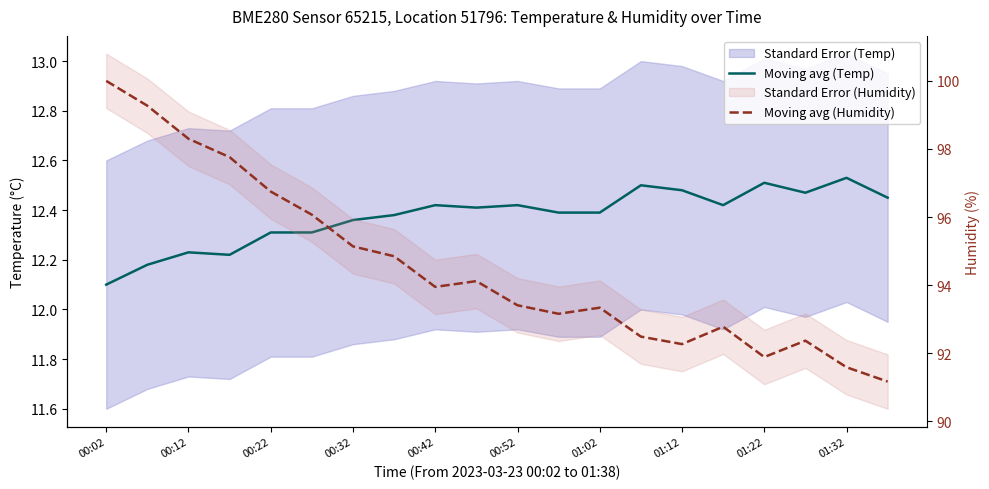

How many lines are shown in the chart?

2